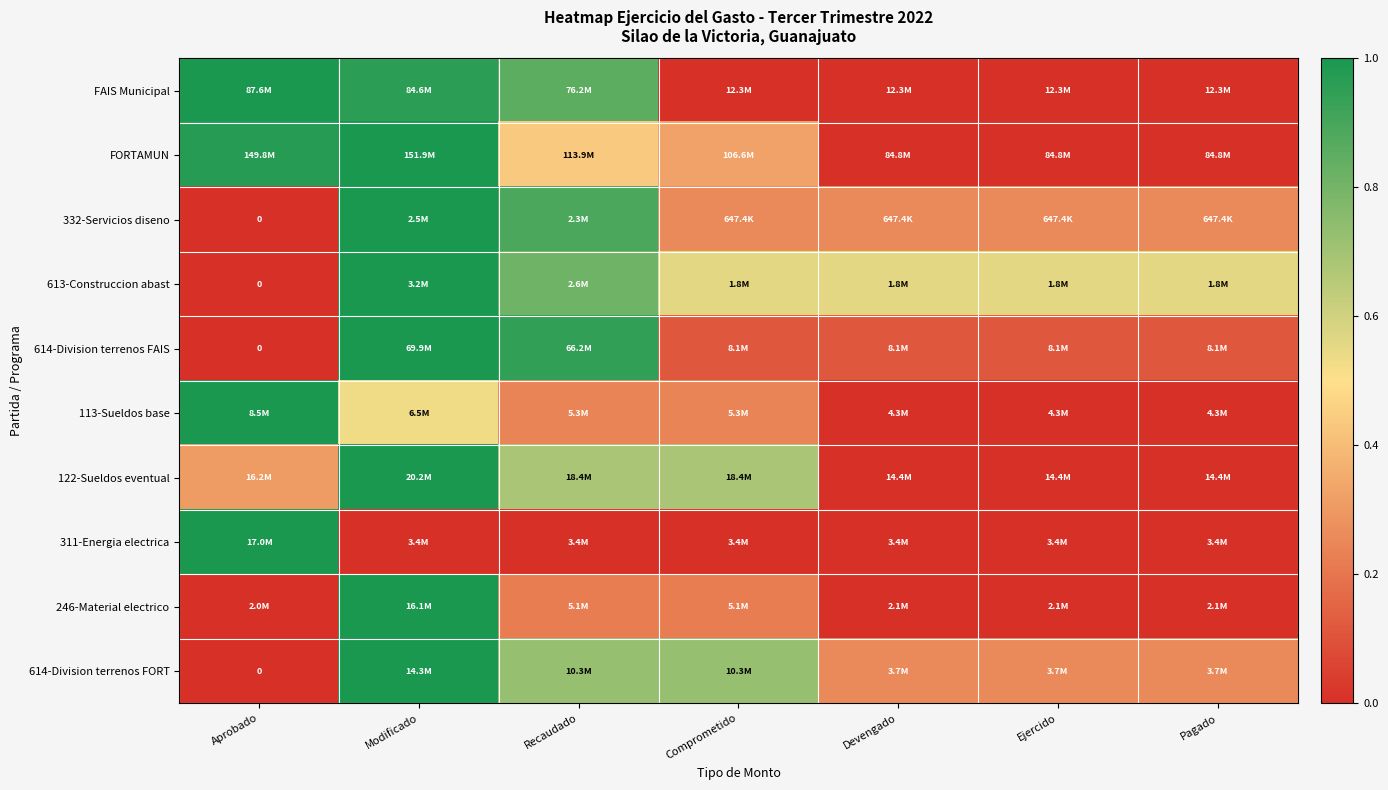

What is the difference between the maximum and minimum values in the 113-Sueldos base series?

1.0